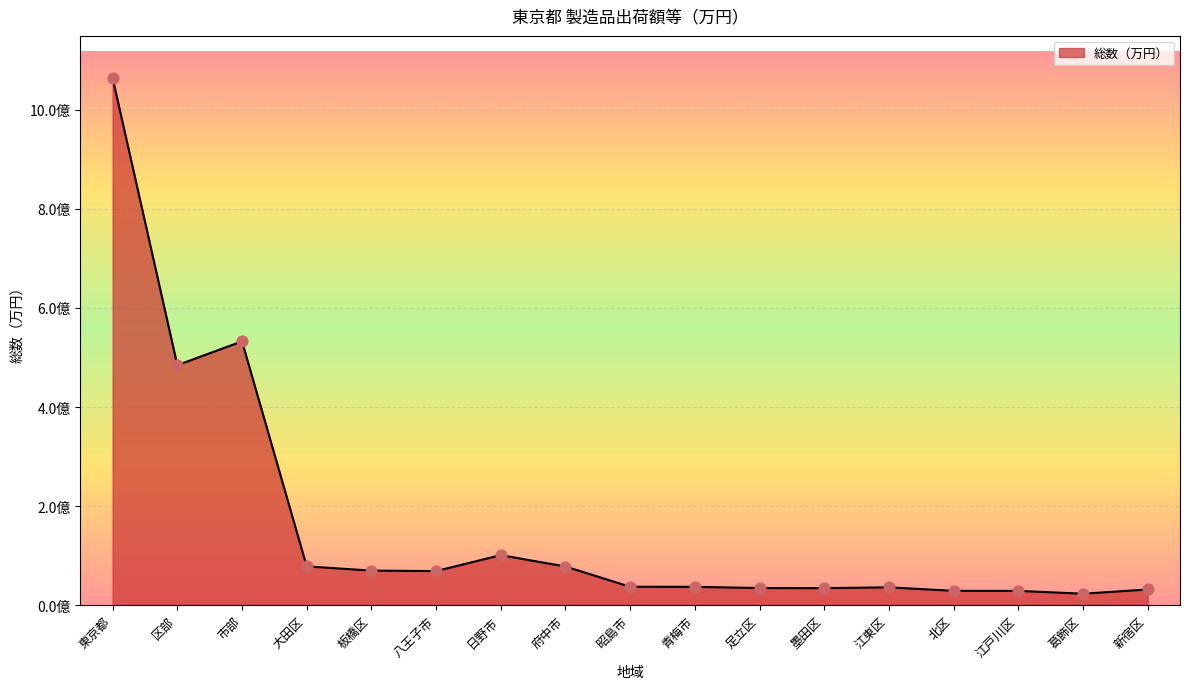

Which has a higher value, 墨田区 or 市部?

市部